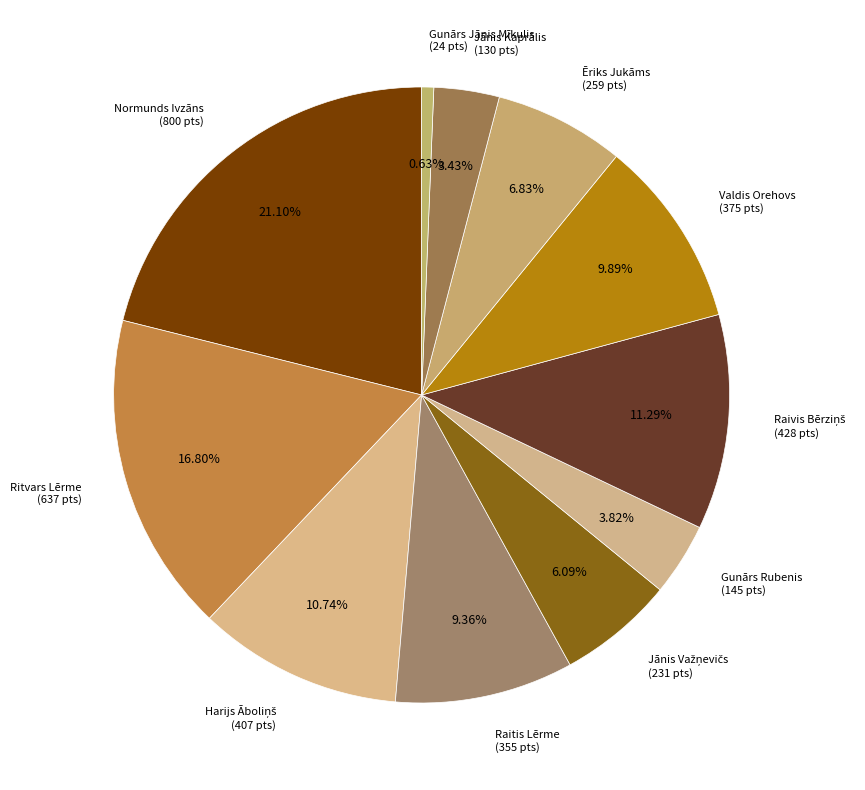

Do Gunārs Jānis Mīkulis (24 pts) and Gunārs Rubenis (145 pts) together represent more than half of the pie?

No